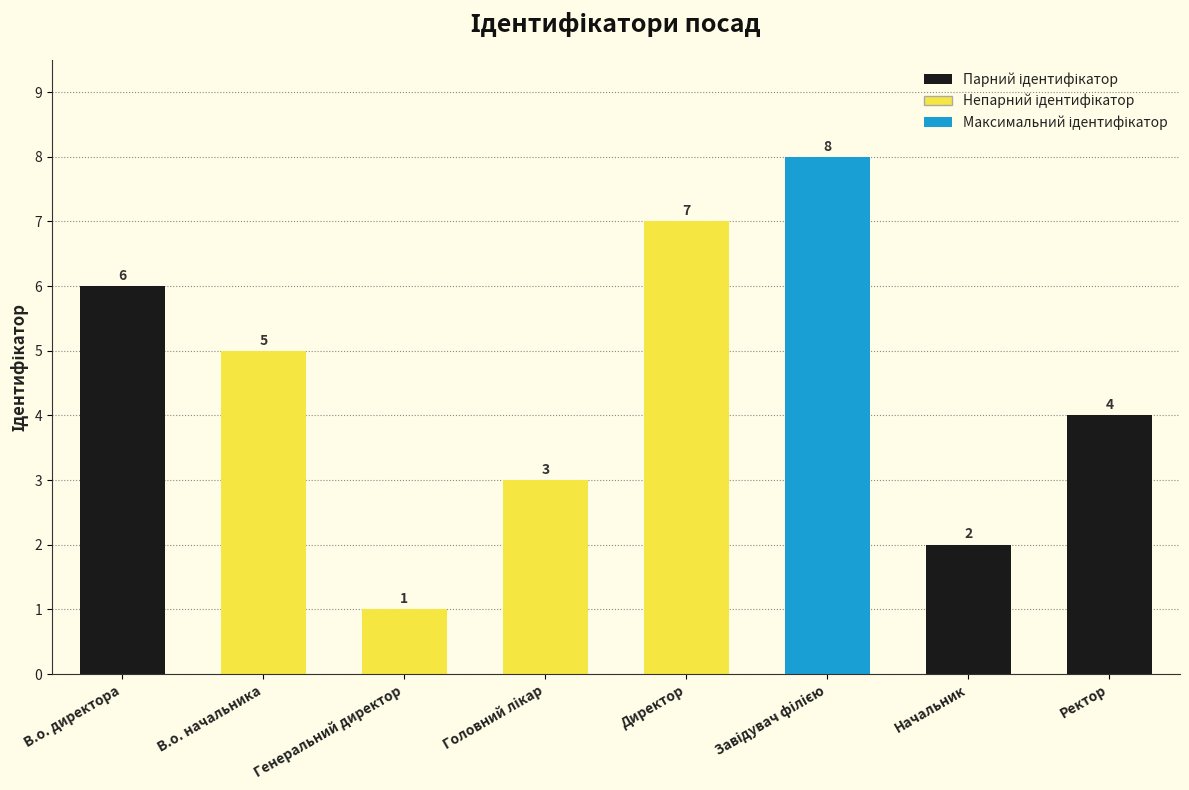

What is the smallest value displayed?

1